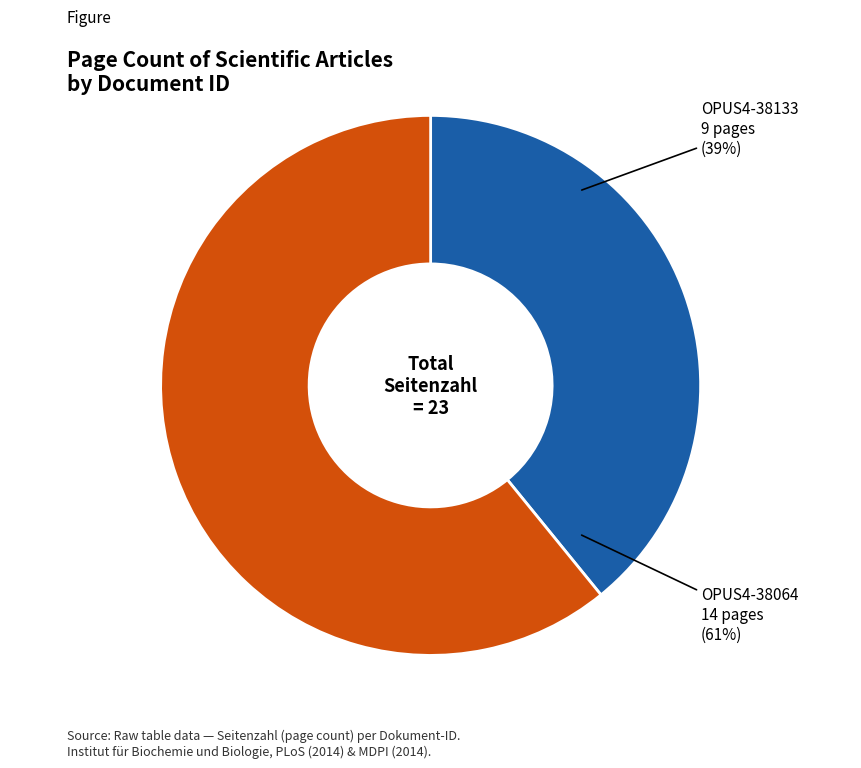

Is it true that OPUS4-38133 is 49% of the pie?

False